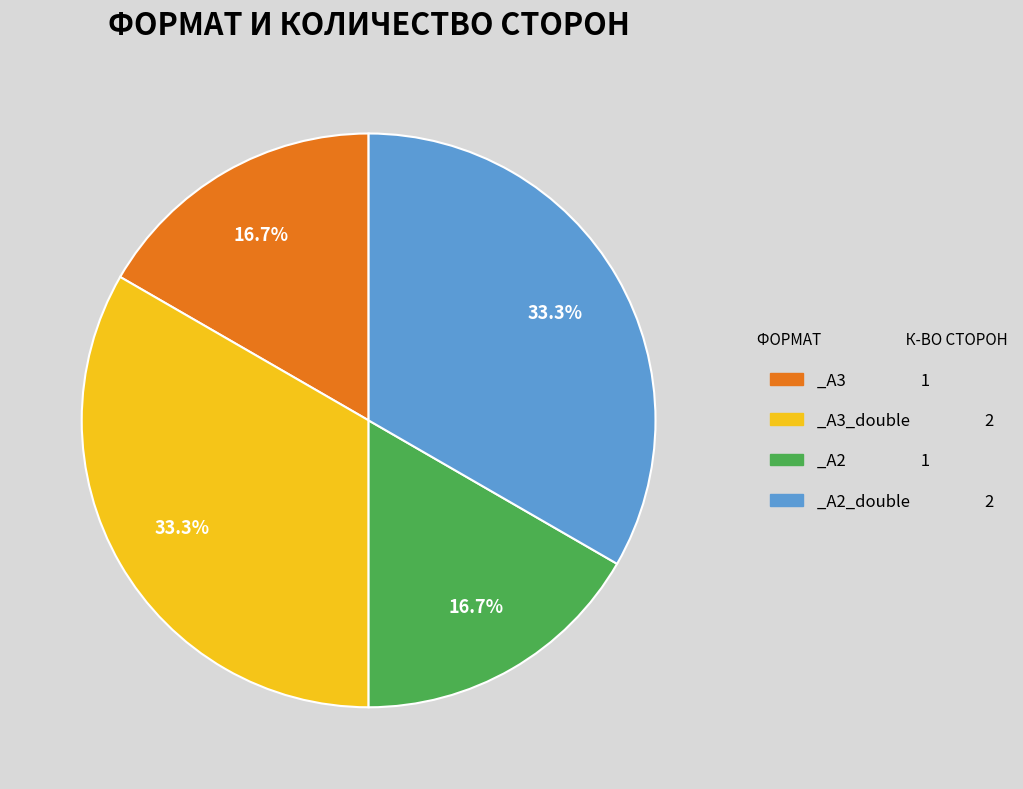

Is there a majority slice in this chart?

No